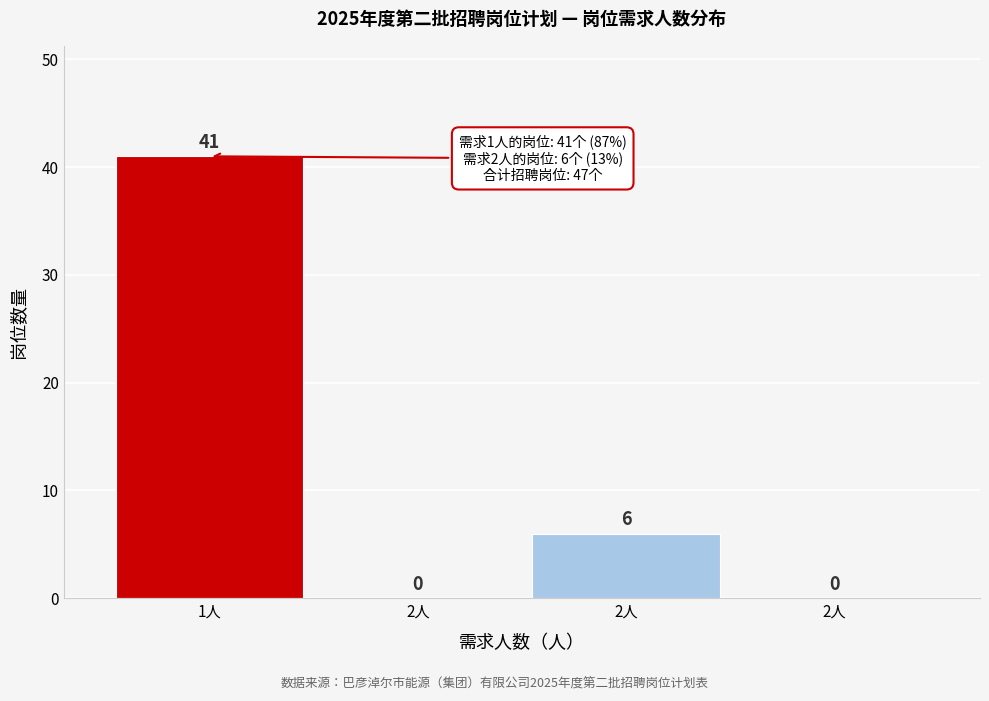

Count the number of categories in the chart.

4